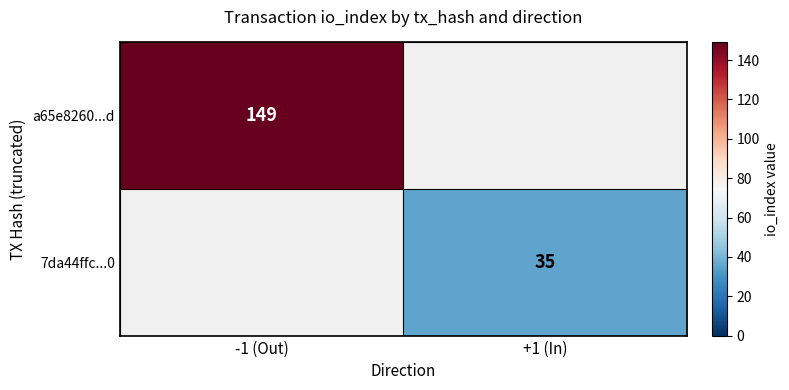

At how many categories does at least one series exceed 40?

1